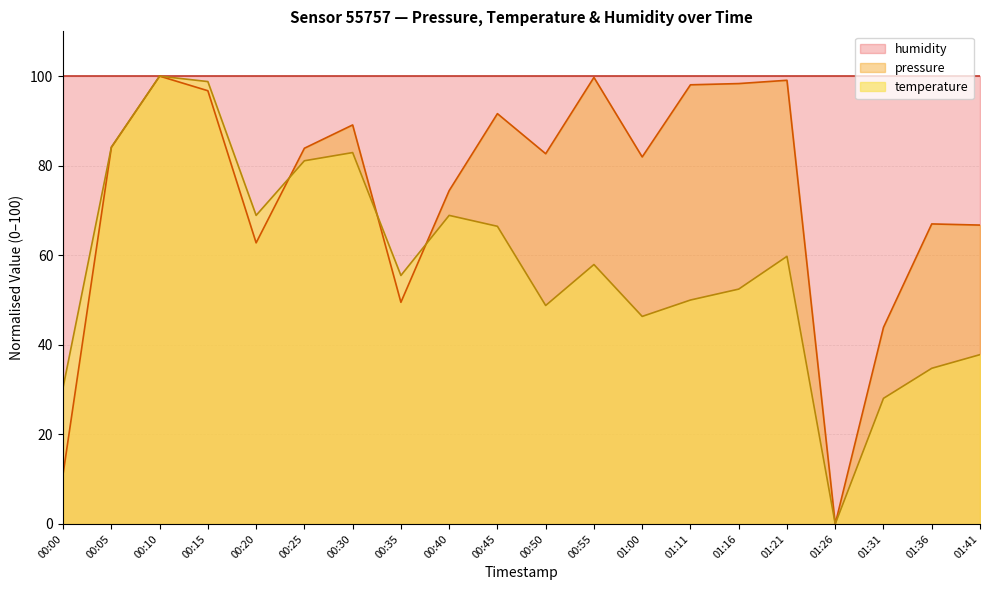

How many positive values does the temperature series have?

19